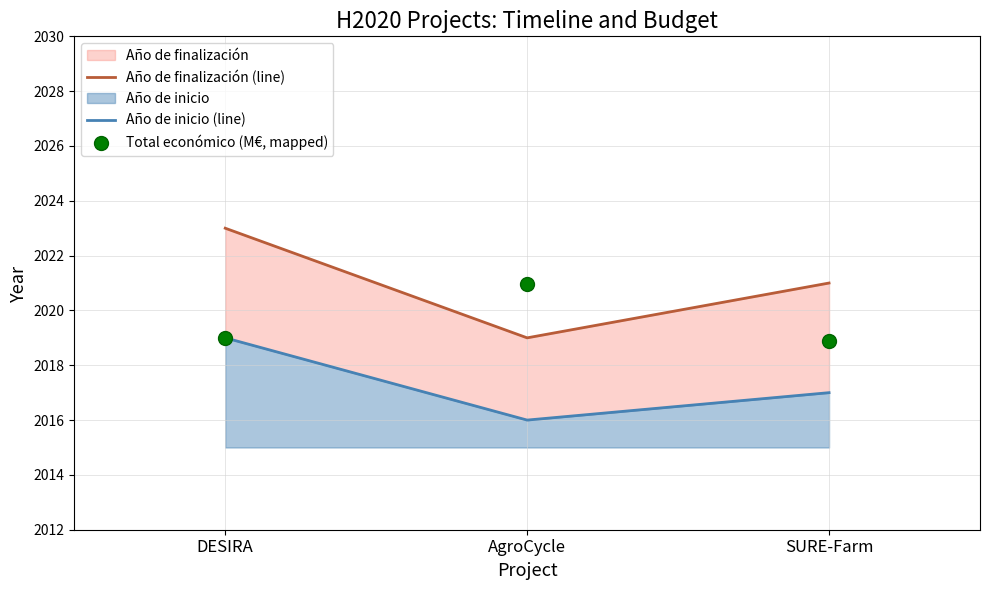

What are all the series names shown in the legend?

Año de finalización (line), Año de inicio (line), Total económico (M€, mapped)